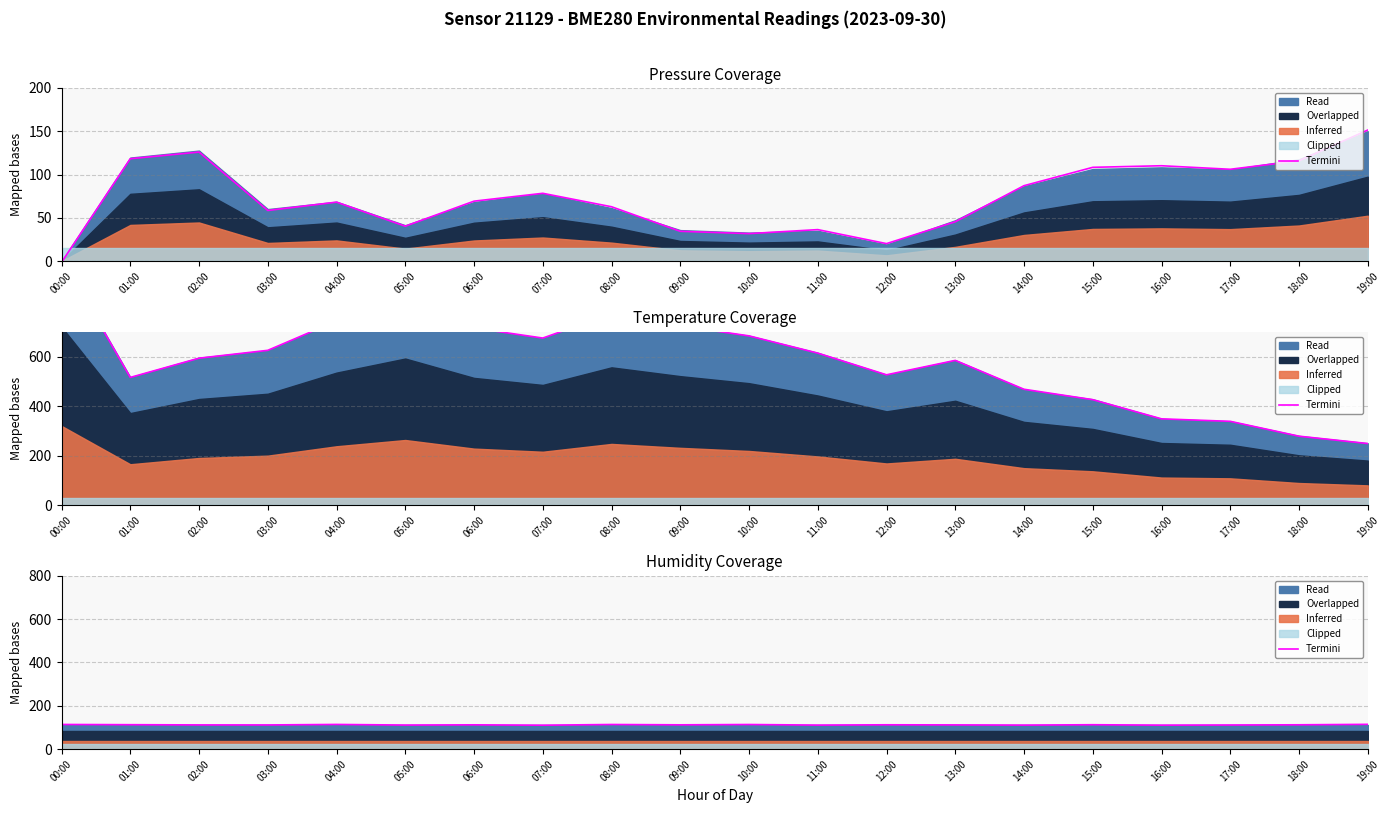

List the labels in order of value, largest first.

19:00, 04:00, 00:00, 08:00, 10:00, 01:00, 15:00, 12:00, 18:00, 06:00, 09:00, 13:00, 02:00, 03:00, 17:00, 05:00, 11:00, 14:00, 16:00, 07:00